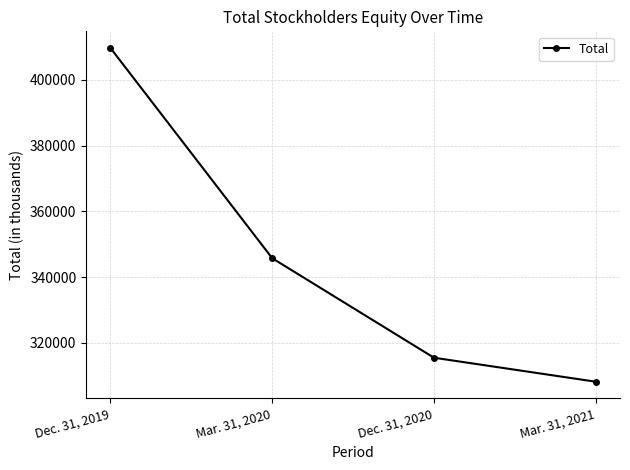

Reading right to left, extract all data points from this chart.

Mar. 31, 2021=308184	Dec. 31, 2020=315479	Mar. 31, 2020=345732	Dec. 31, 2019=409658